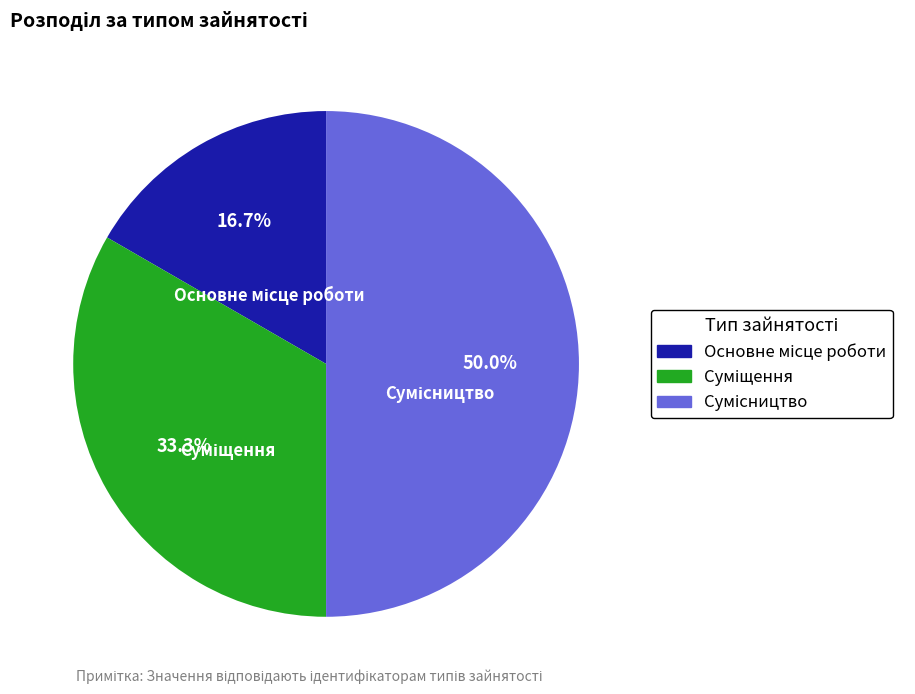

To the nearest percent, what is the combined percentage of Сумісництво and Суміщення?

83%